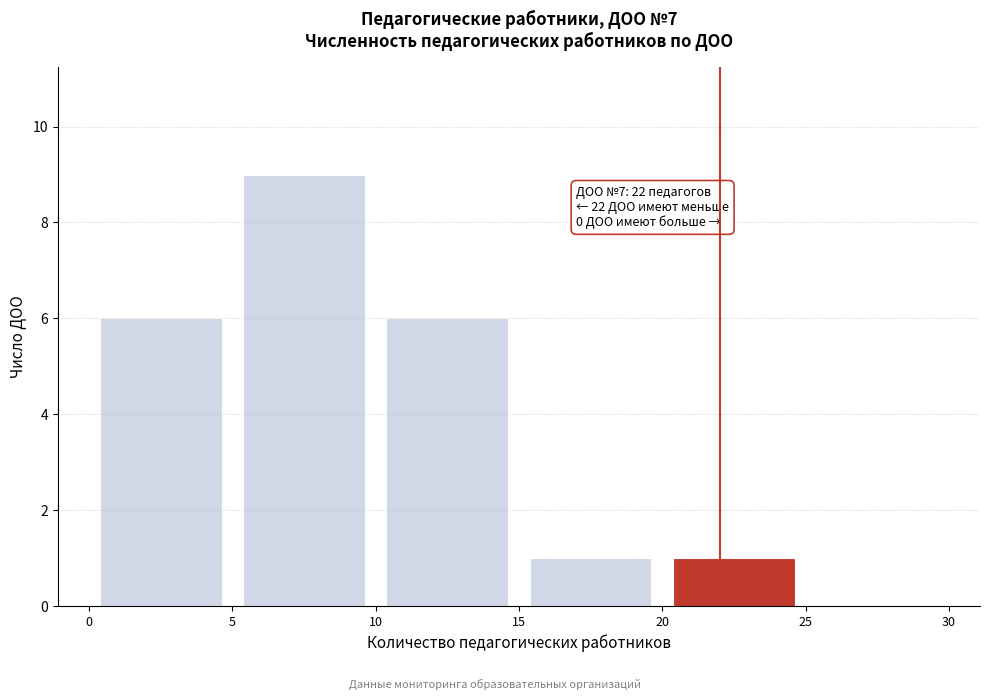

Which range on the x-axis has the tallest bar?

5 to 10